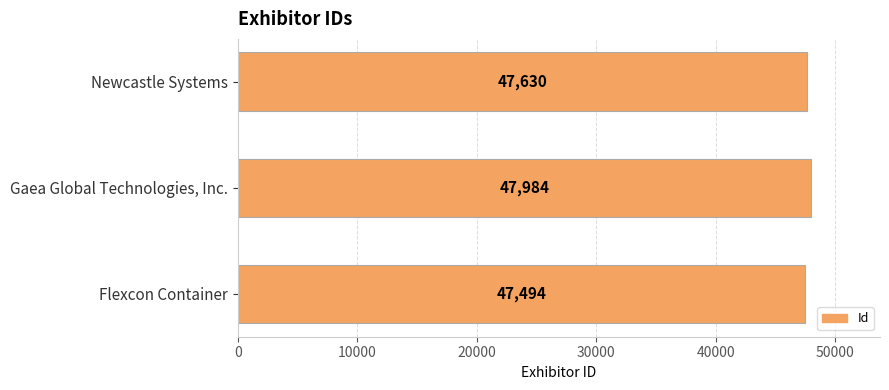

Reading top to bottom, transcribe all the data shown in this chart.

47630	47984	47494